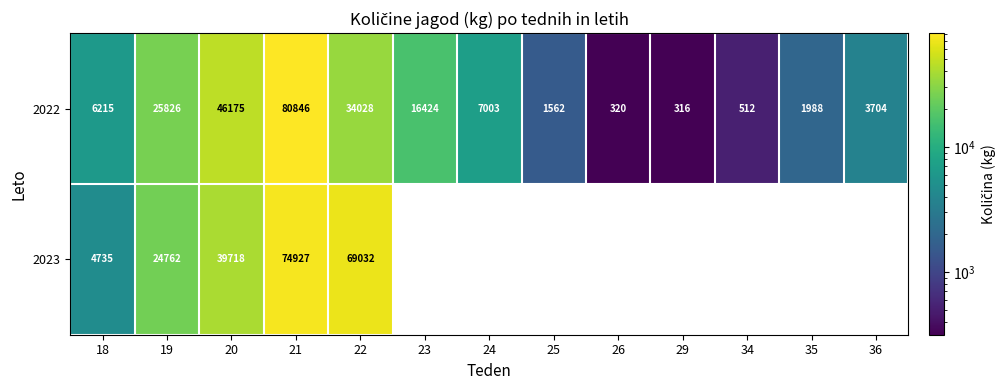

At which label does 2022 reach its peak?

21